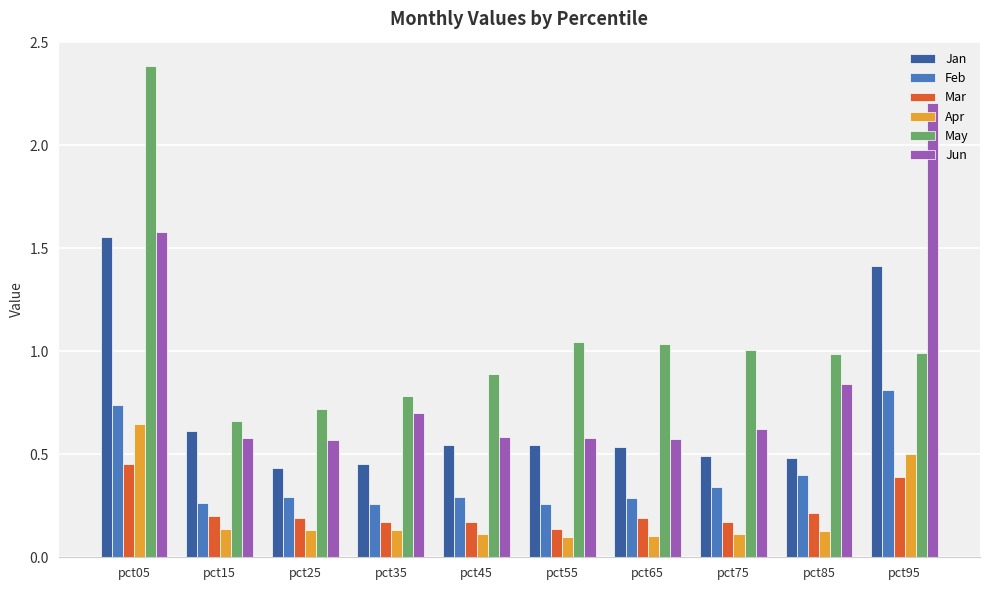

What is the greatest value displayed?

2.4